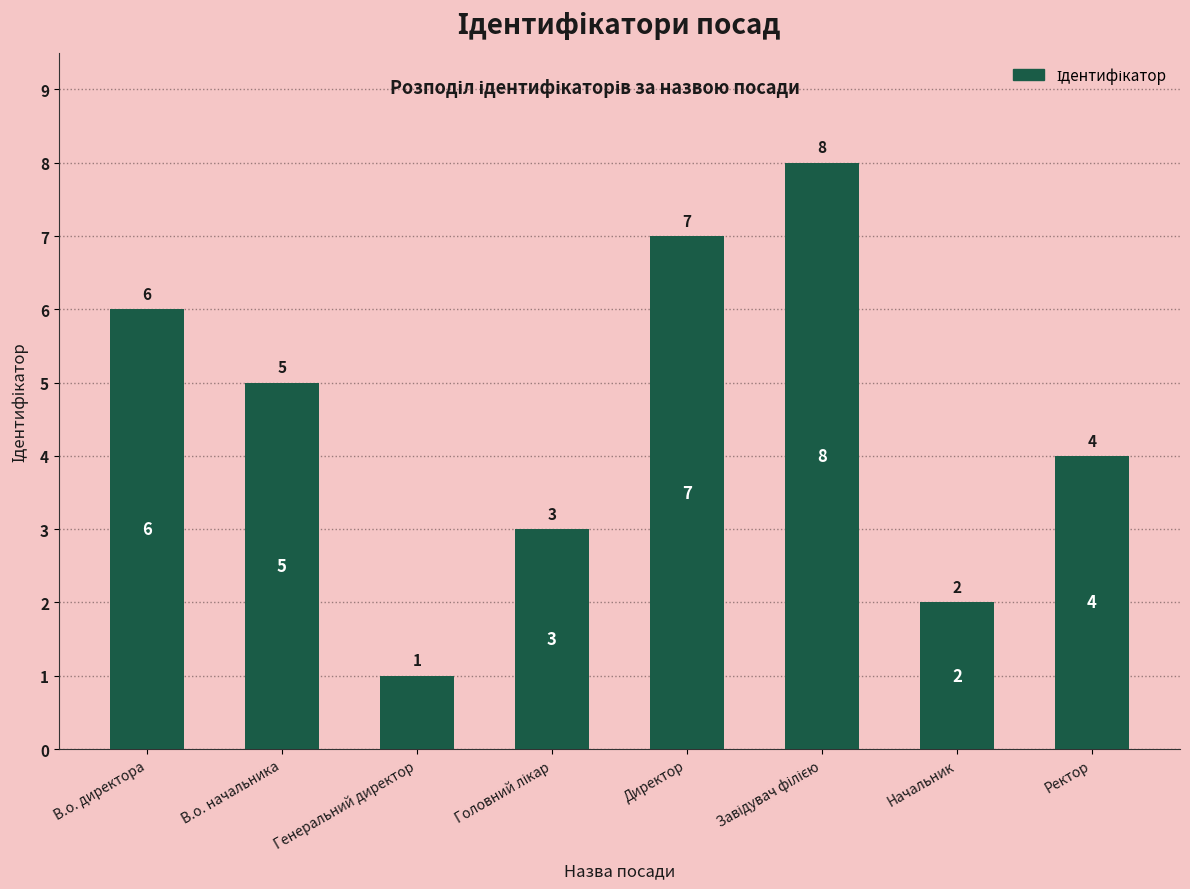

What is the smallest value displayed?

1